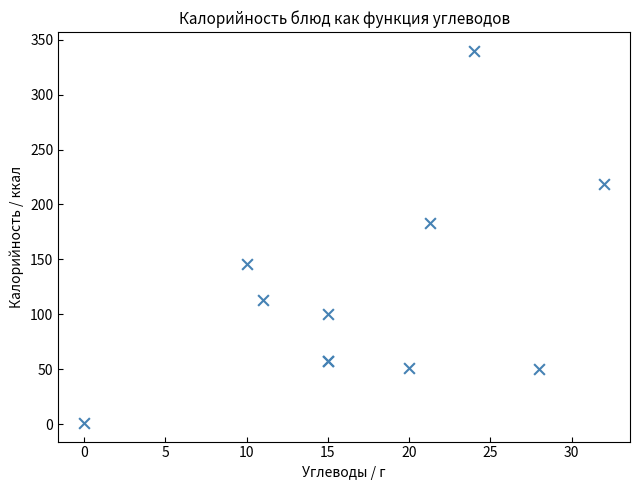

What Y value in the scatter plot is closest to 170?

183